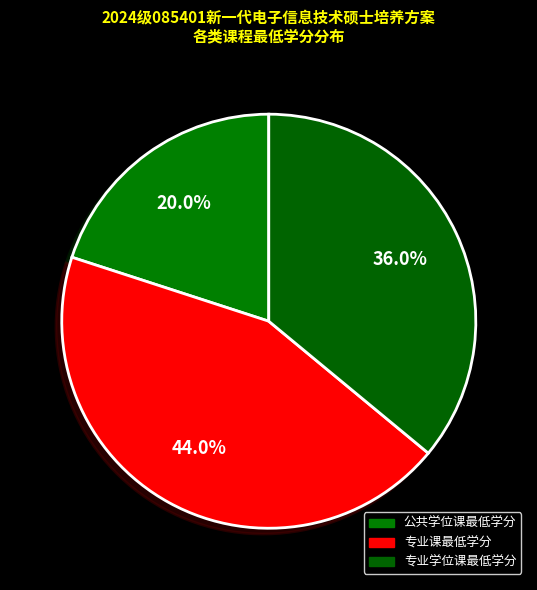

How many slices are in this pie chart?

3